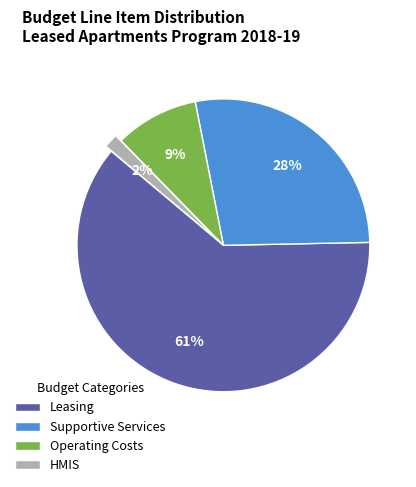

Which slice represents more than half of the pie?

Leasing